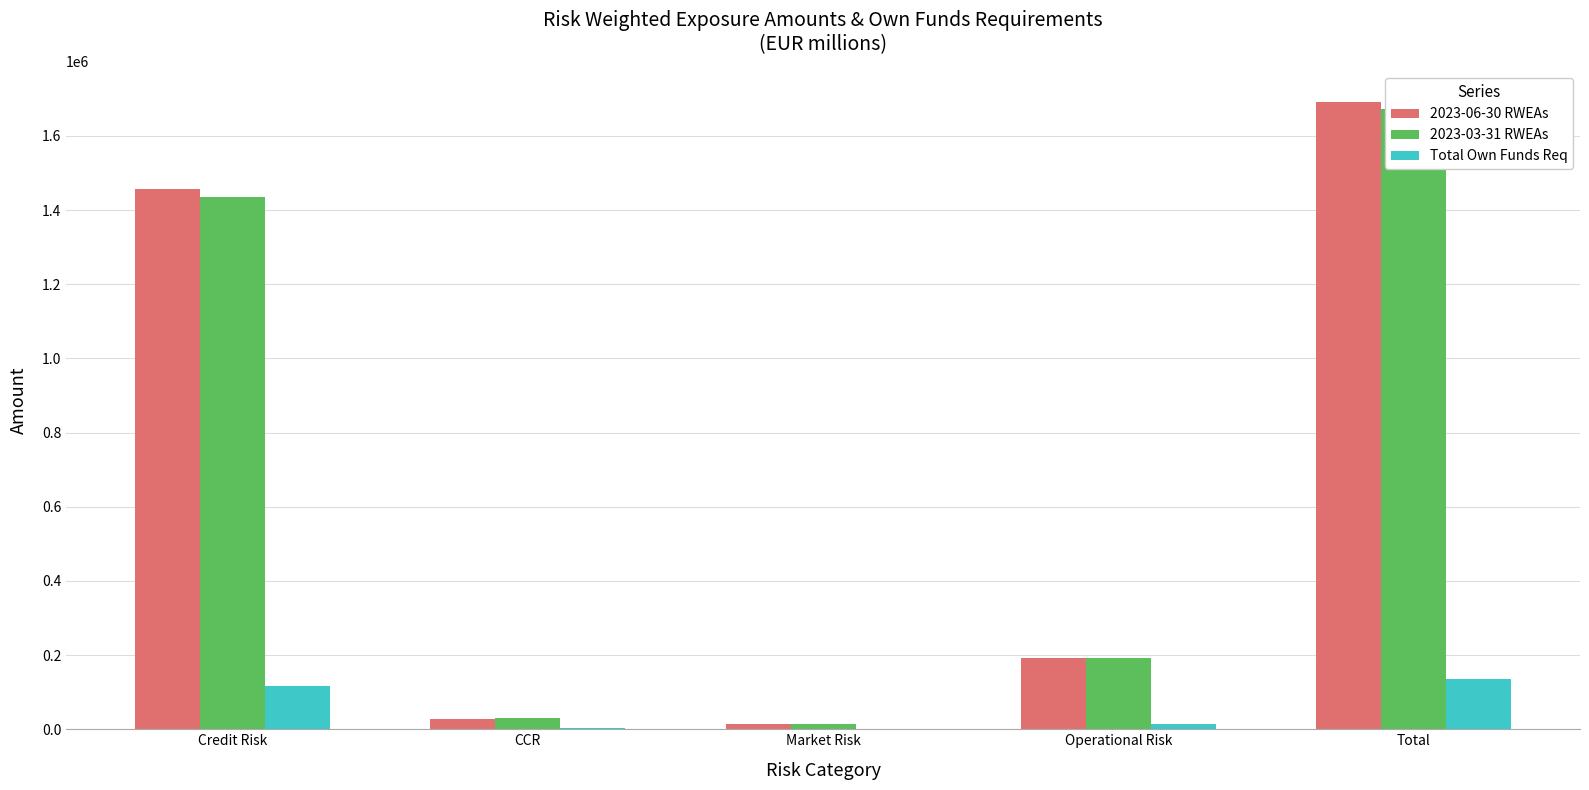

Reading left to right, list all the values displayed in this chart.

2023-06-30 RWEAs: Credit Risk=1456489.6	CCR=28243.3	Market Risk=14705.5	Operational Risk=191115.8	Total=1690554.2
2023-03-31 RWEAs: Credit Risk=1434488.7	CCR=30589.8	Market Risk=14688.0	Operational Risk=191775.8	Total=1671542.3
Total Own Funds Req: Credit Risk=116519.2	CCR=2259.5	Market Risk=1176.4	Operational Risk=15289.3	Total=135244.3